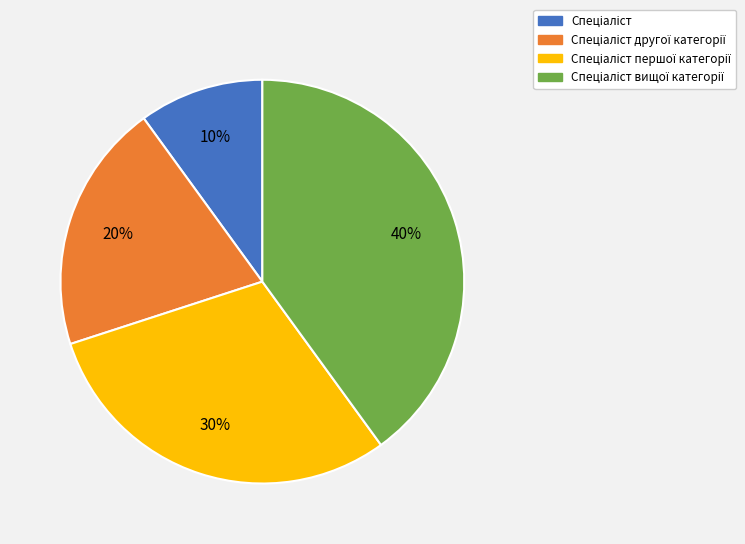

Is there a majority slice in this chart?

No